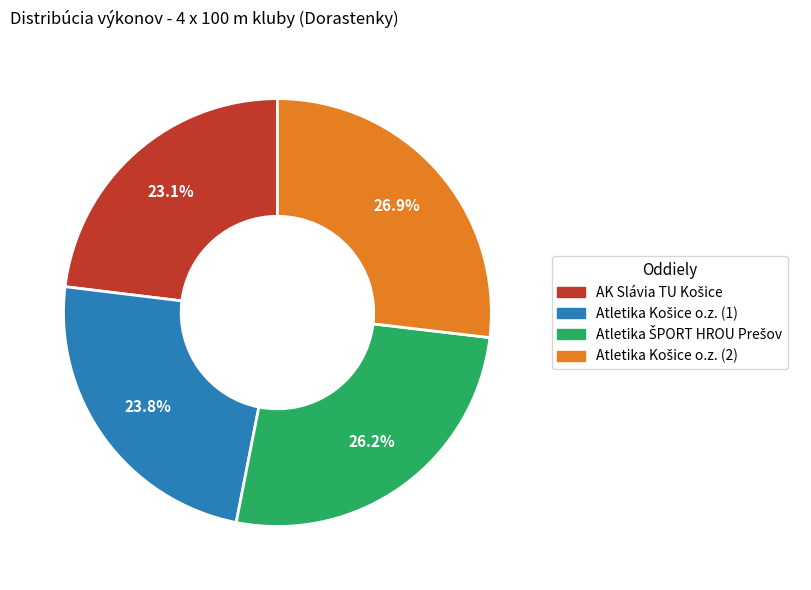

Is there any slice that represents more than half of the pie?

No